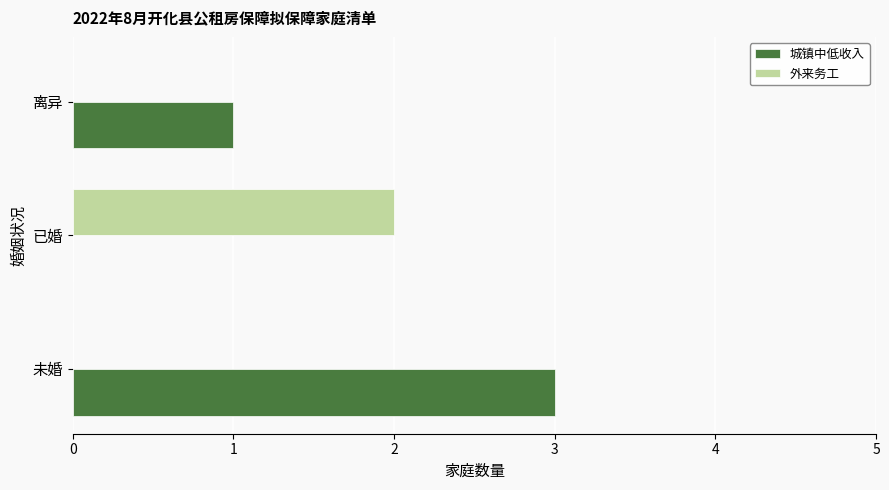

The 城镇中低收入 series shows 3 at 未婚. True or false?

True